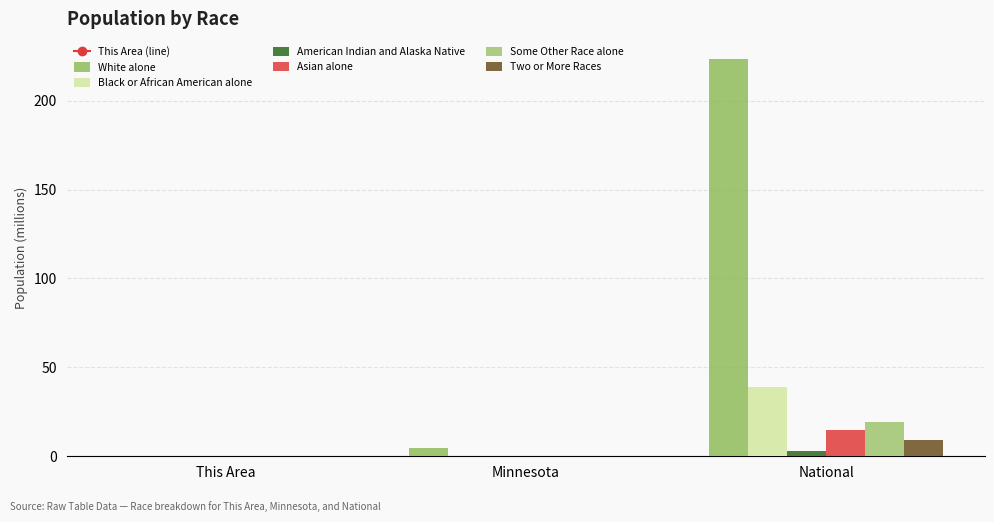

Does the chart contain stacked bars?

No